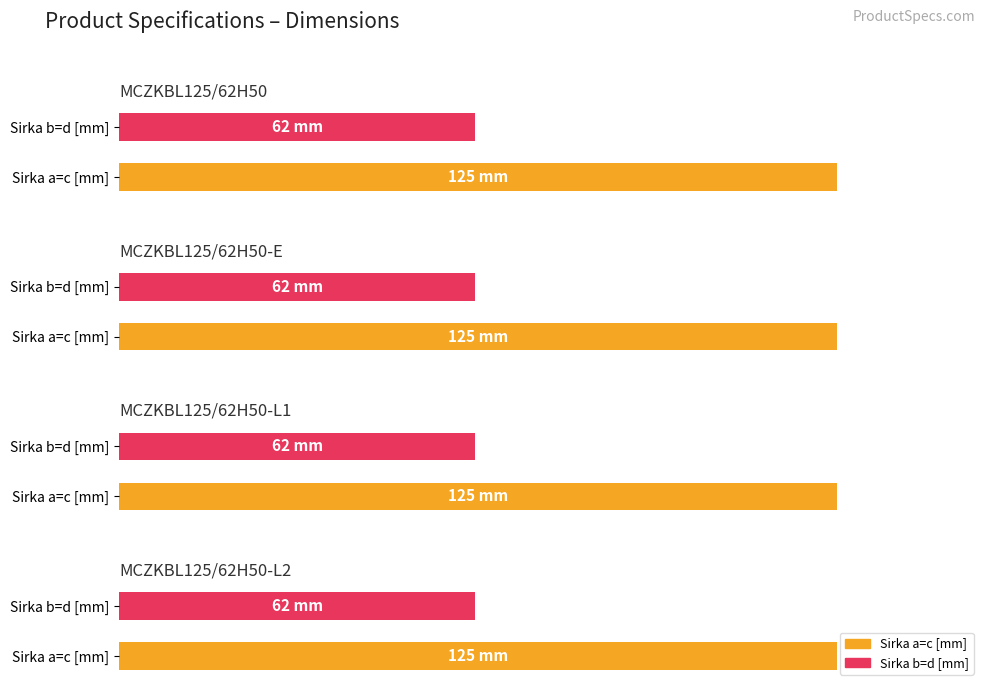

What is the label of the 3rd bar from the right?

MCZKBL125/62H50-E